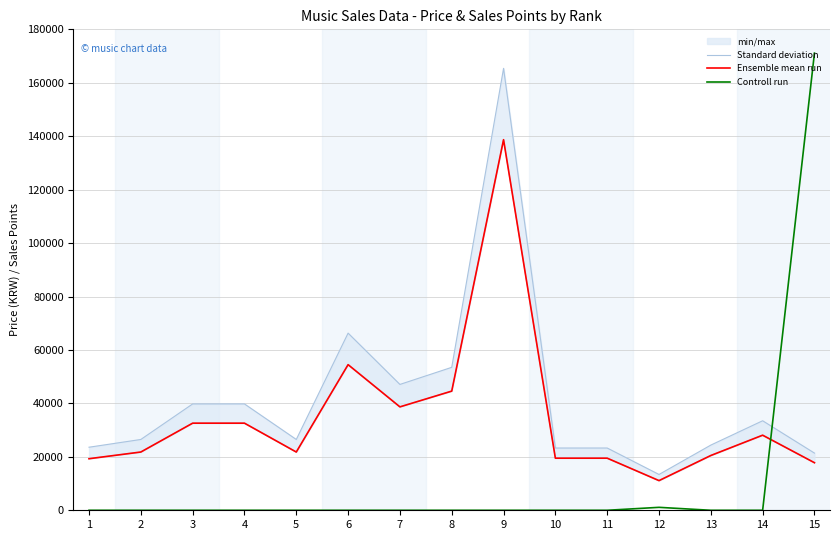

At which label does Standard deviation reach its minimum?

12